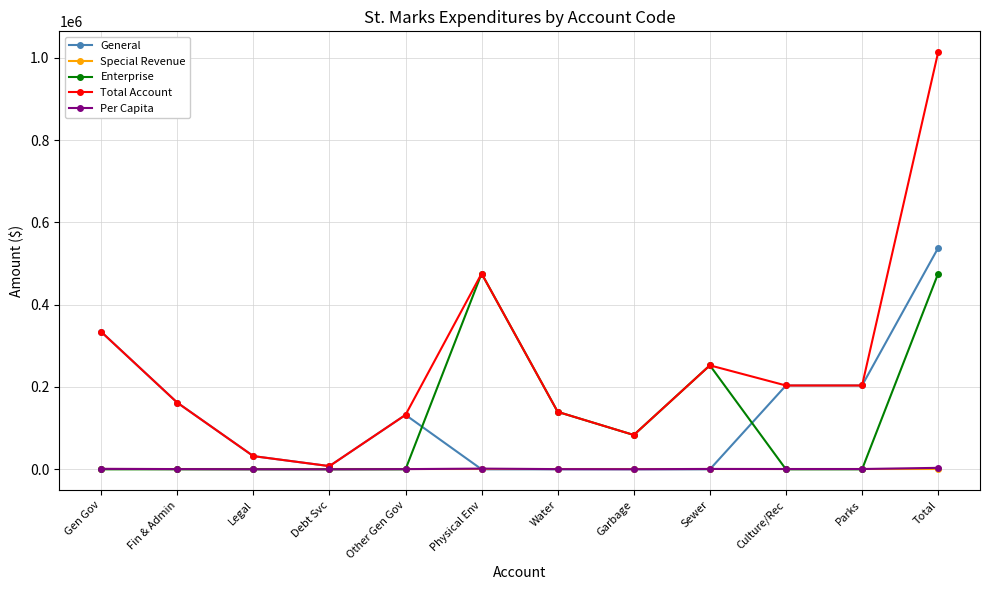

What value does the Per Capita series have at Garbage?

295.7